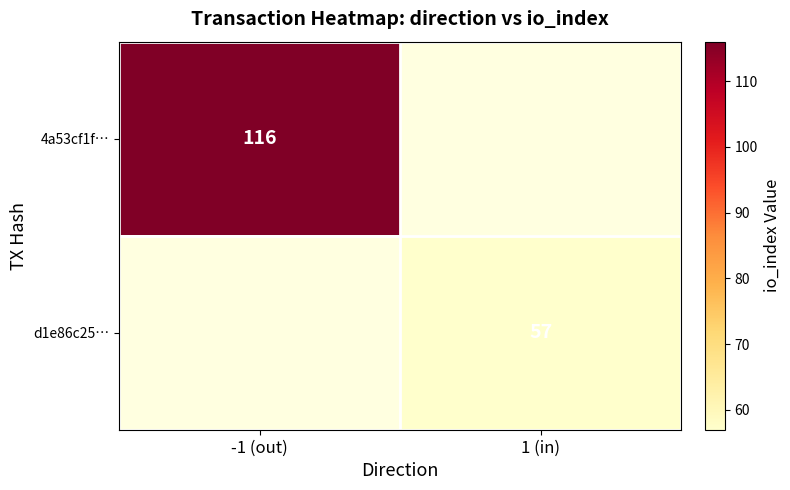

Count the number of data series in this chart.

2